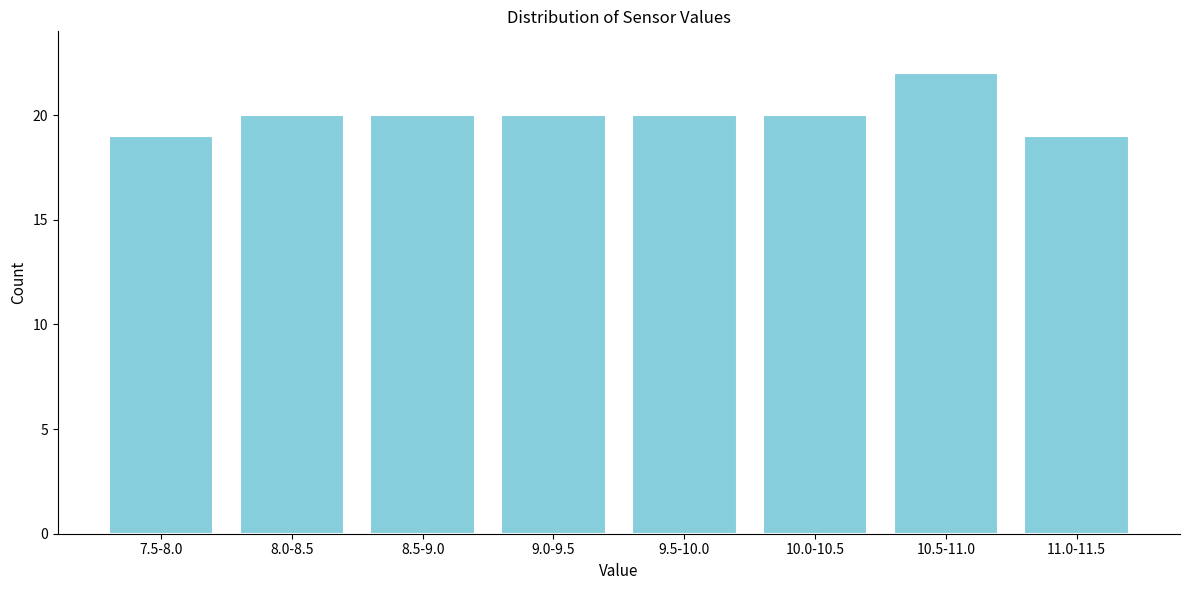

Reading right to left, extract all data points from this chart.

19	22	20	20	20	20	20	19